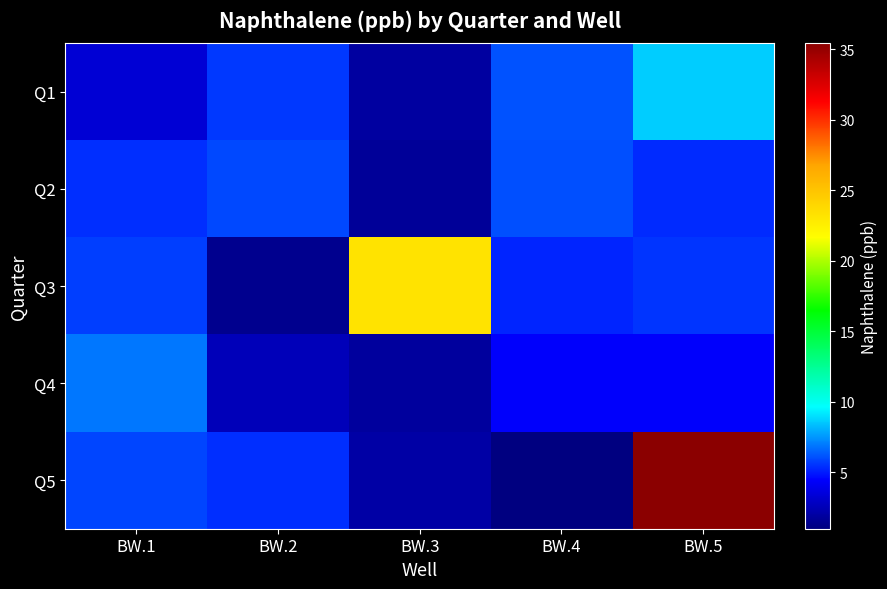

Between BW.3 and BW.5, which series saw the biggest shift?

Q5